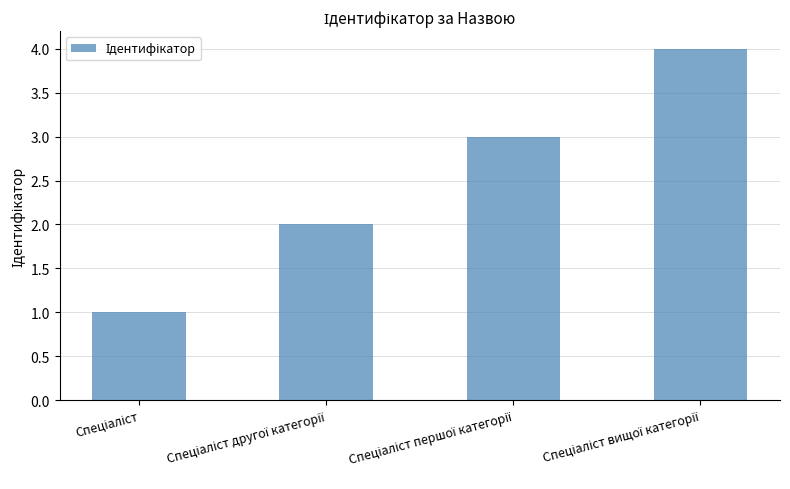

What is the smallest value displayed?

1